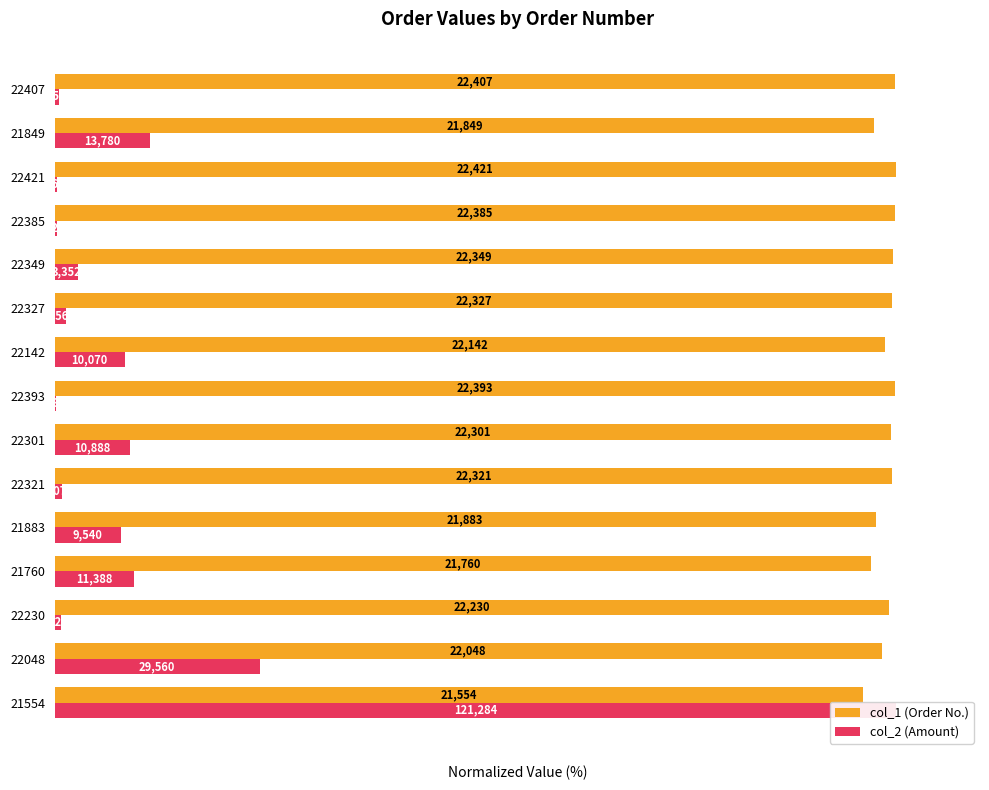

What is the difference between the maximum and second lowest values in the col_2 (Amount) series?

99.8